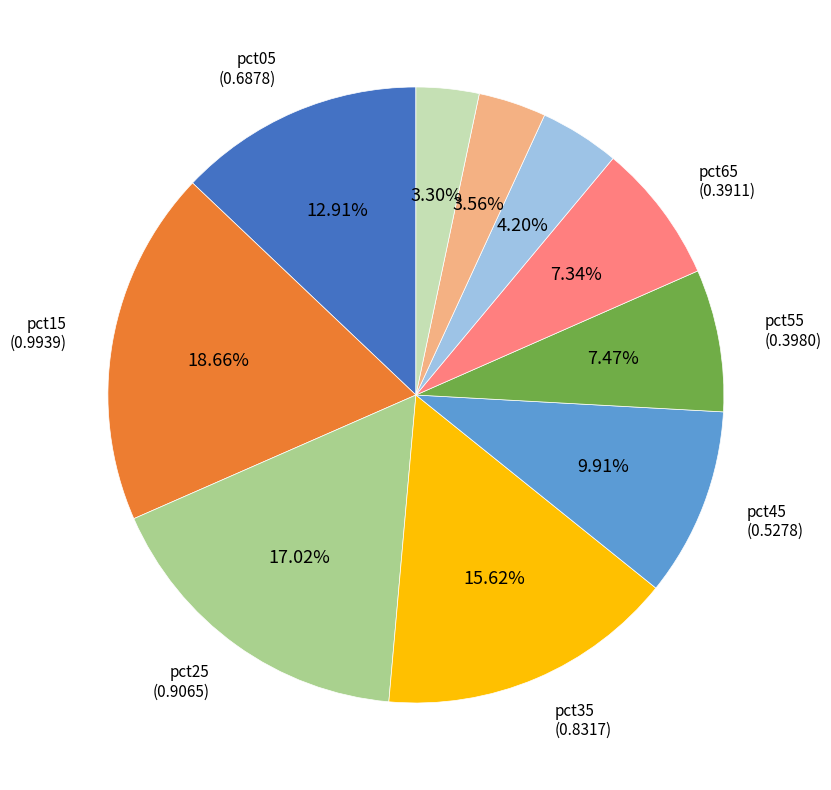

Is there a majority slice in this chart?

No